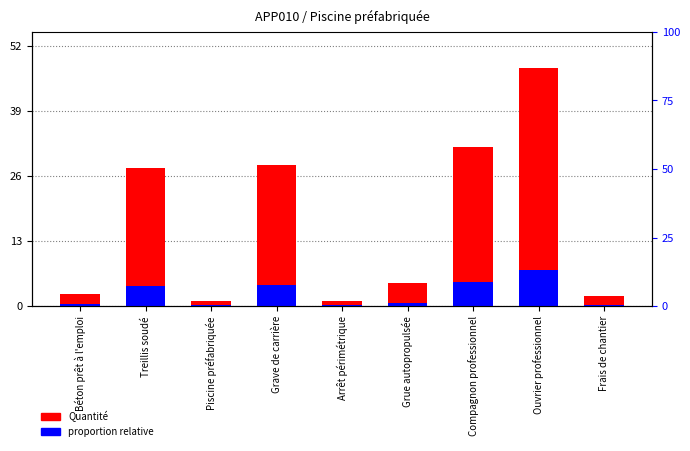

What is the smallest value displayed?

0.1